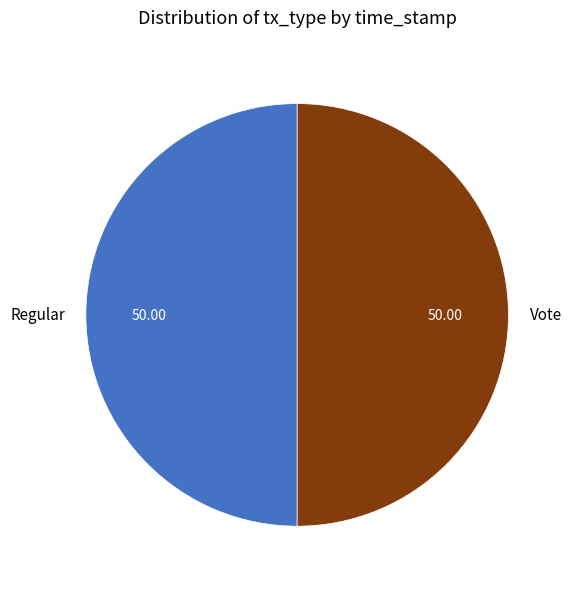

Combined, do Vote and Regular account for over 50%?

Yes